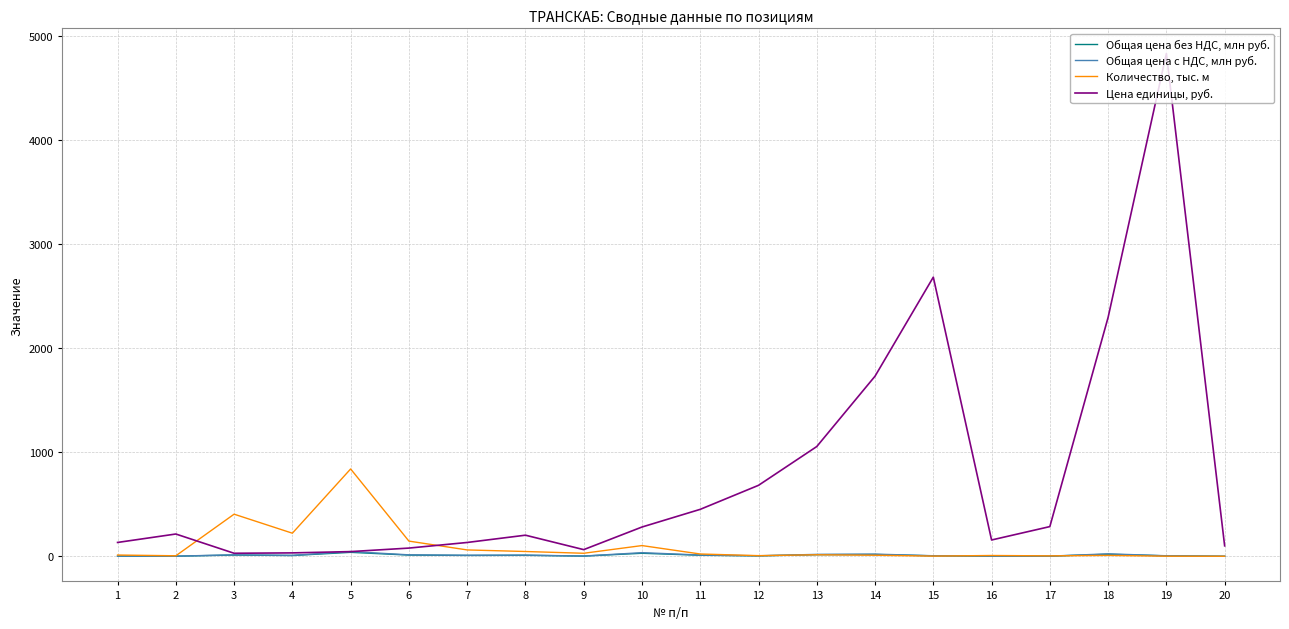

True or false: Общая цена без НДС, млн руб. has more than 2 interior local peaks.

True